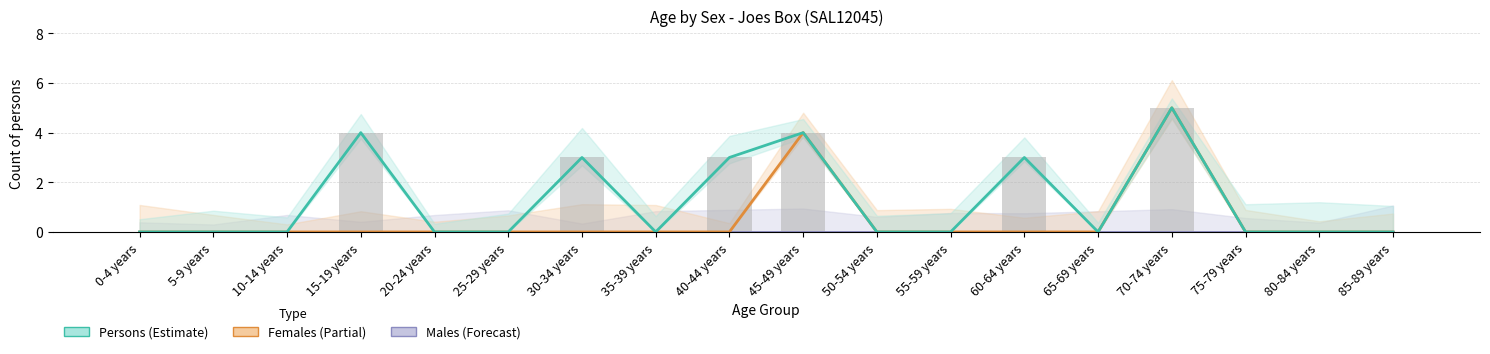

How many groups of bars are there?

18